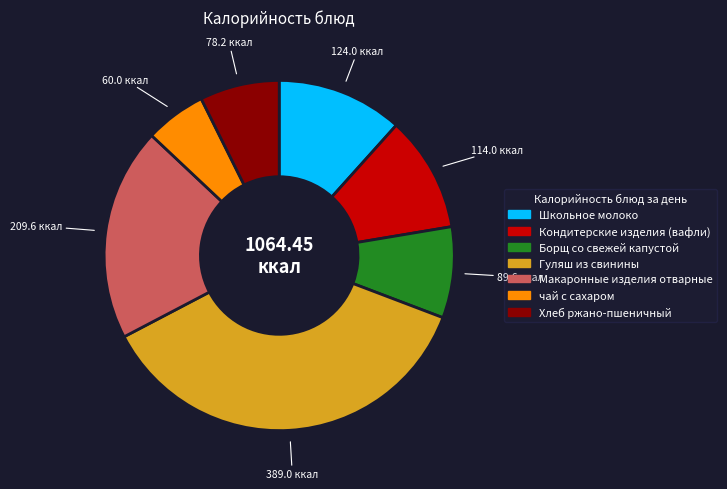

Approximately how many times larger is the value at чай с сахаром compared to Гуляш из свинины?

0.2